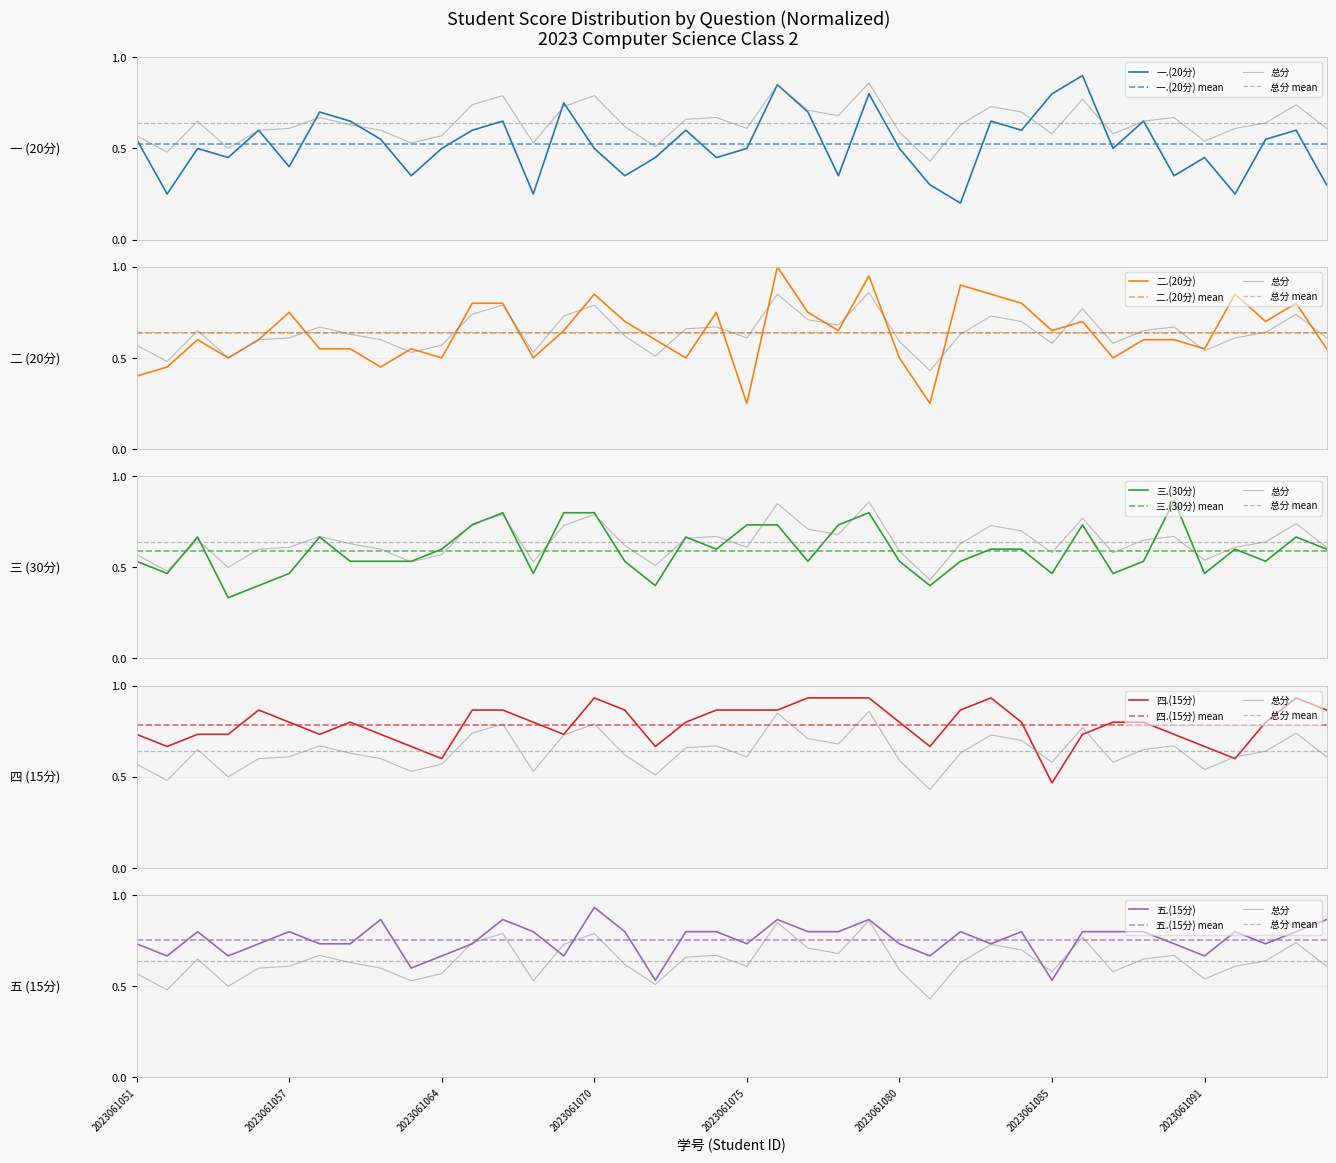

What are all the series names shown in the legend?

总分, 一.(20分), 二.(20分), 三.(30分), 四.(15分), 五.(15分)